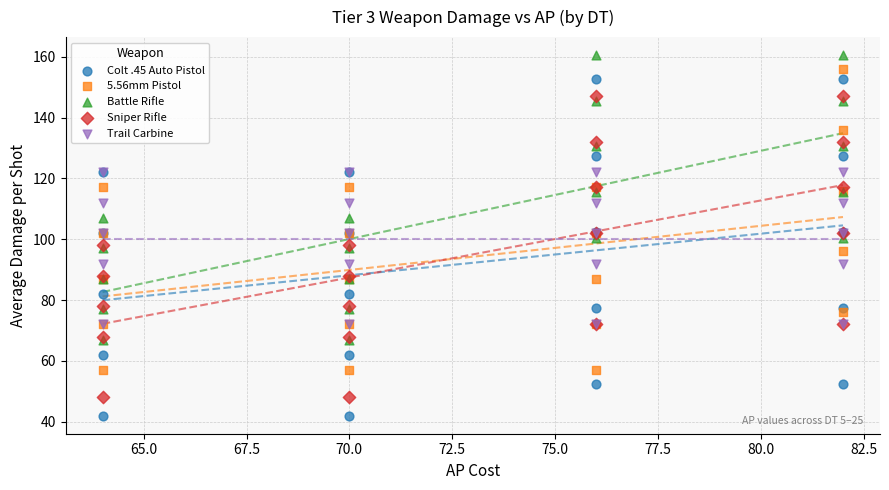

What are all the series names shown in the legend?

Colt .45 Auto Pistol, 5.56mm Pistol, Battle Rifle, Sniper Rifle, Trail Carbine